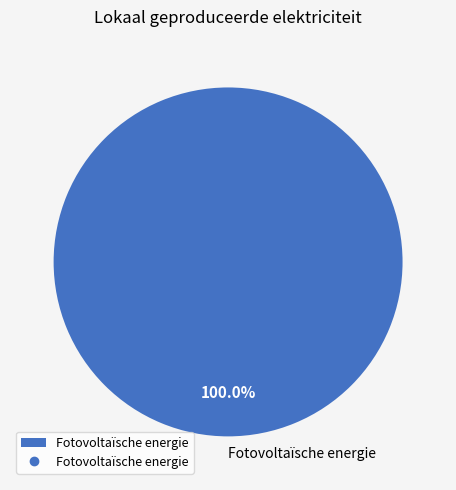

Which slice represents more than half of the pie?

Fotovoltaïsche energie